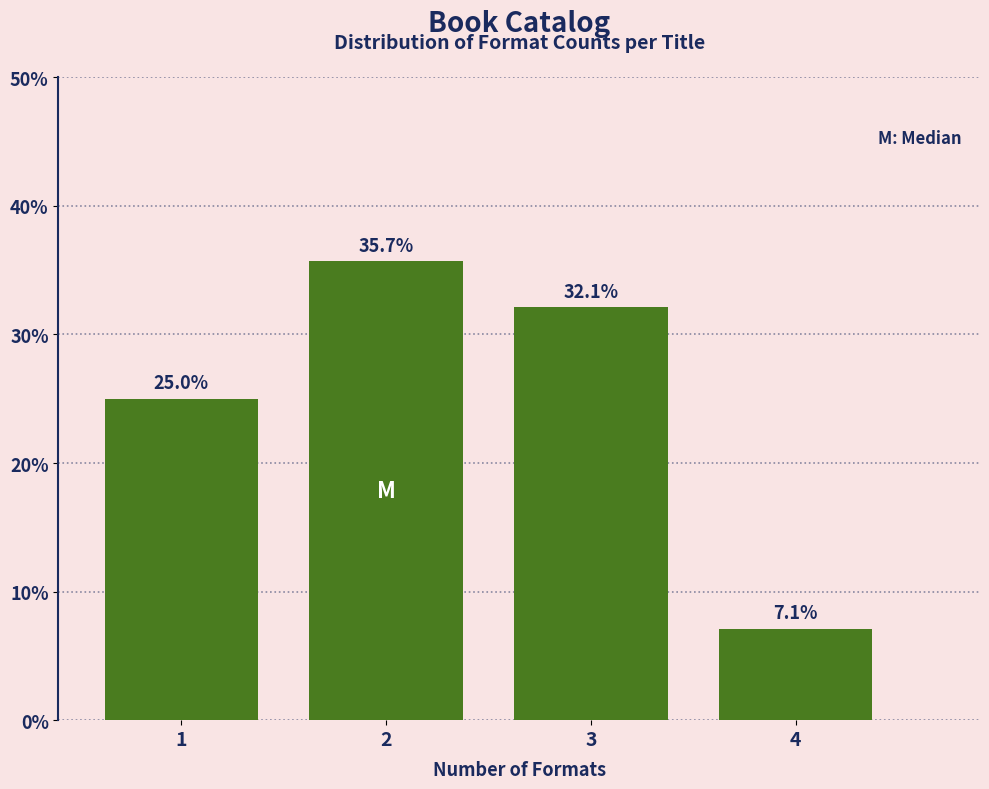

Reading left to right, extract all data points from this chart.

1=25.0	2=35.7	3=32.1	4=7.1